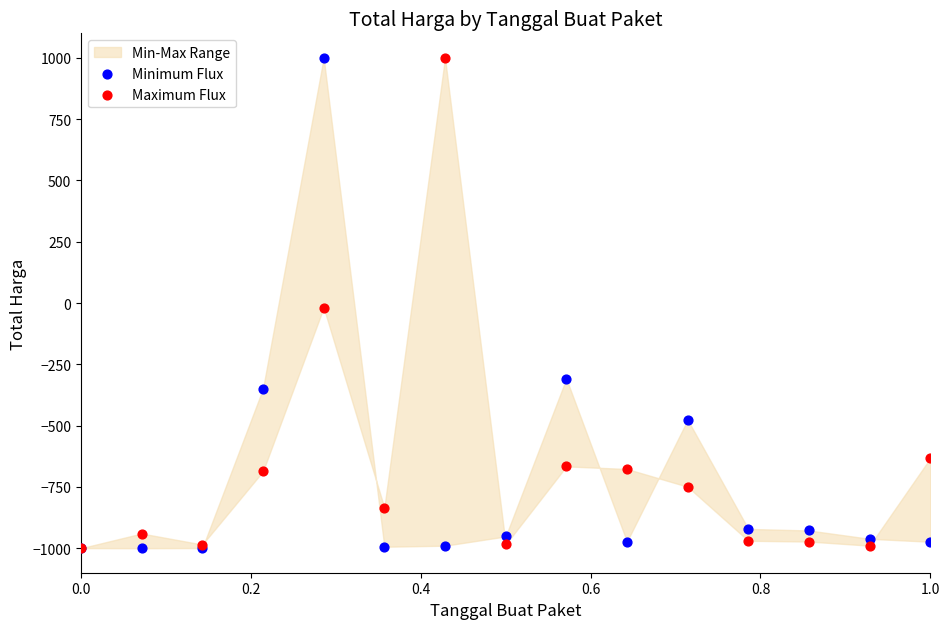

Which series has the widest spread of Y values?

Minimum Flux